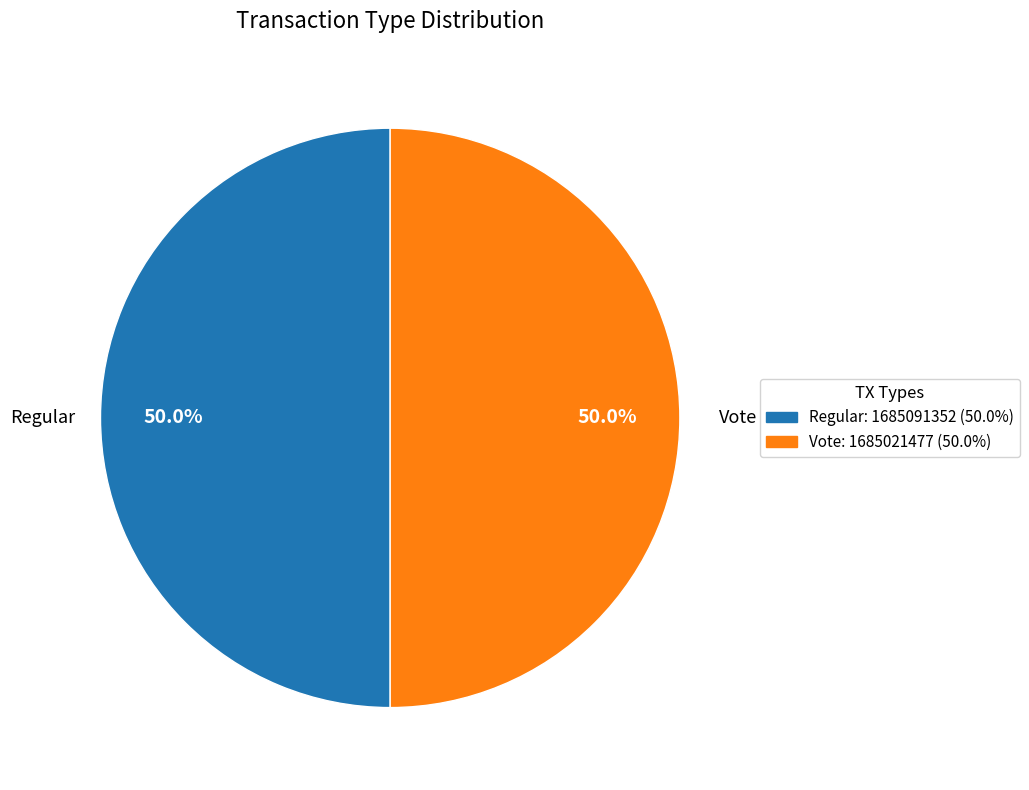

Approximately how many times larger is the value at Vote compared to Regular?

1.0